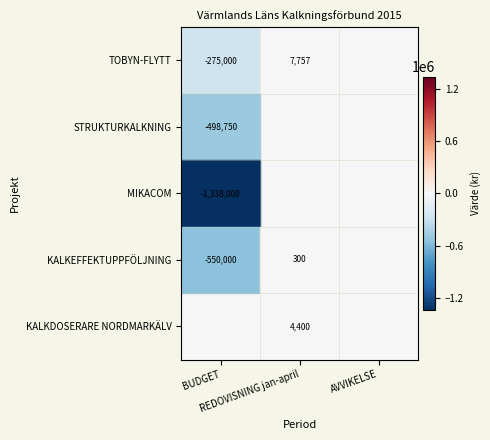

The value of STRUKTURKALKNING at BUDGET is -498750. True or false?

True